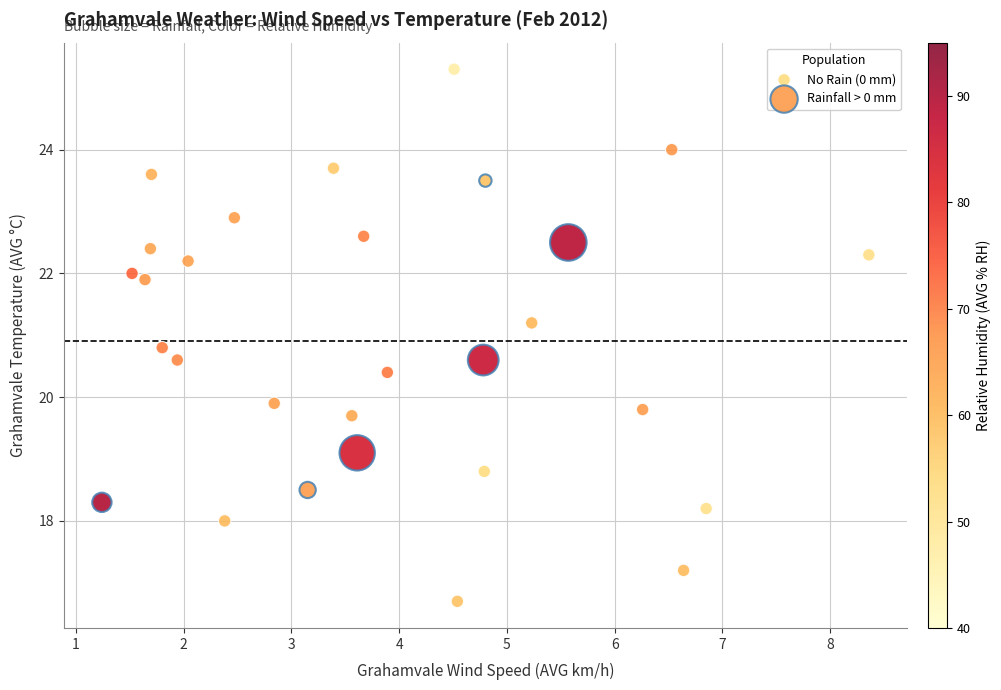

Which series reaches the minimum Y coordinate?

No Rain (0 mm)